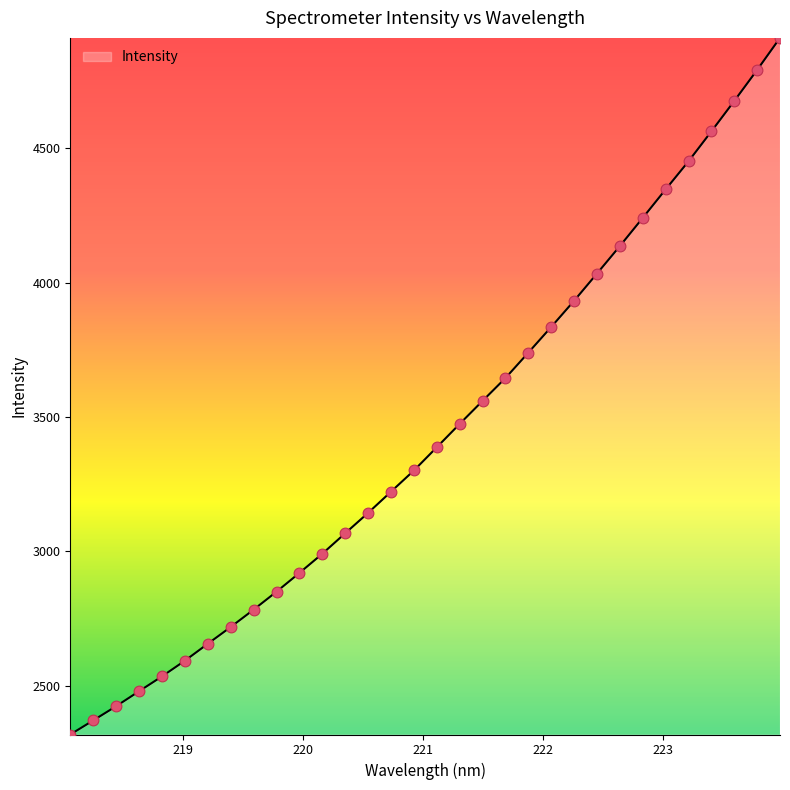

What is the smallest value displayed?

2318.9